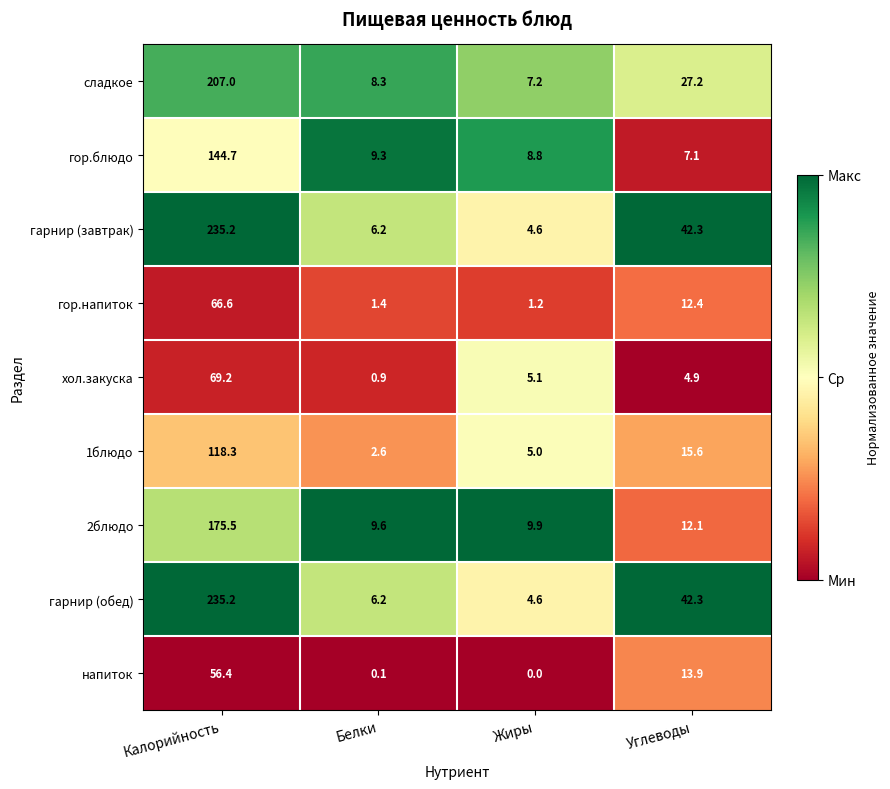

What is the difference between the highest and lowest values at Калорийность?

178.8